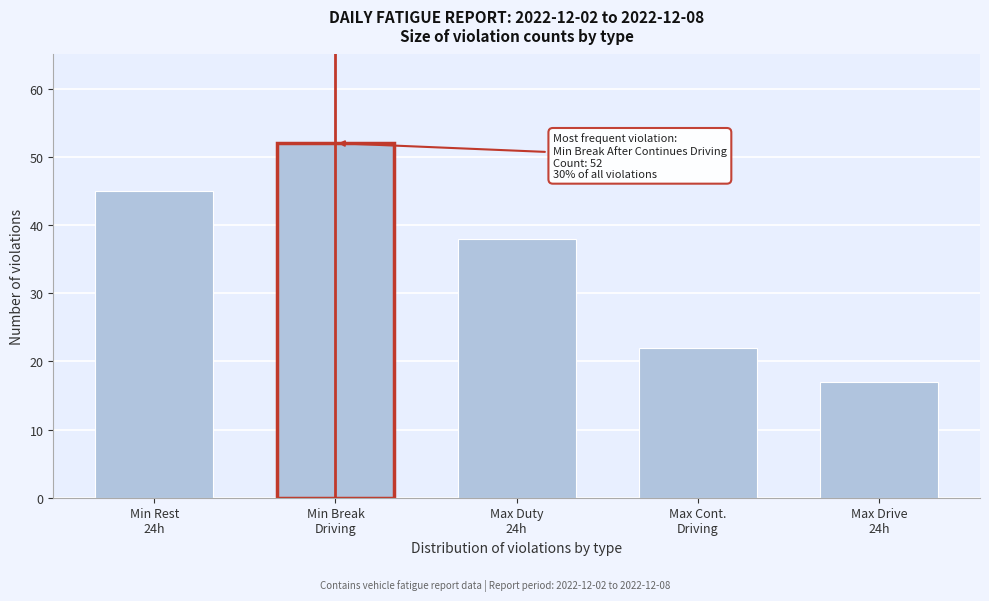

Reading left to right, what are all the values shown in this chart?

45	52	38	22	17